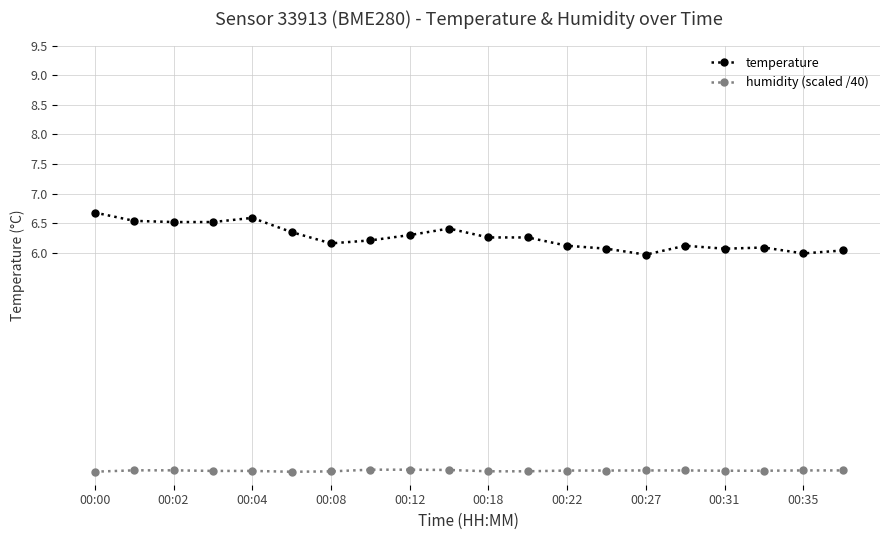

What is the value of the temperature point at the 7th from the left?

6.2